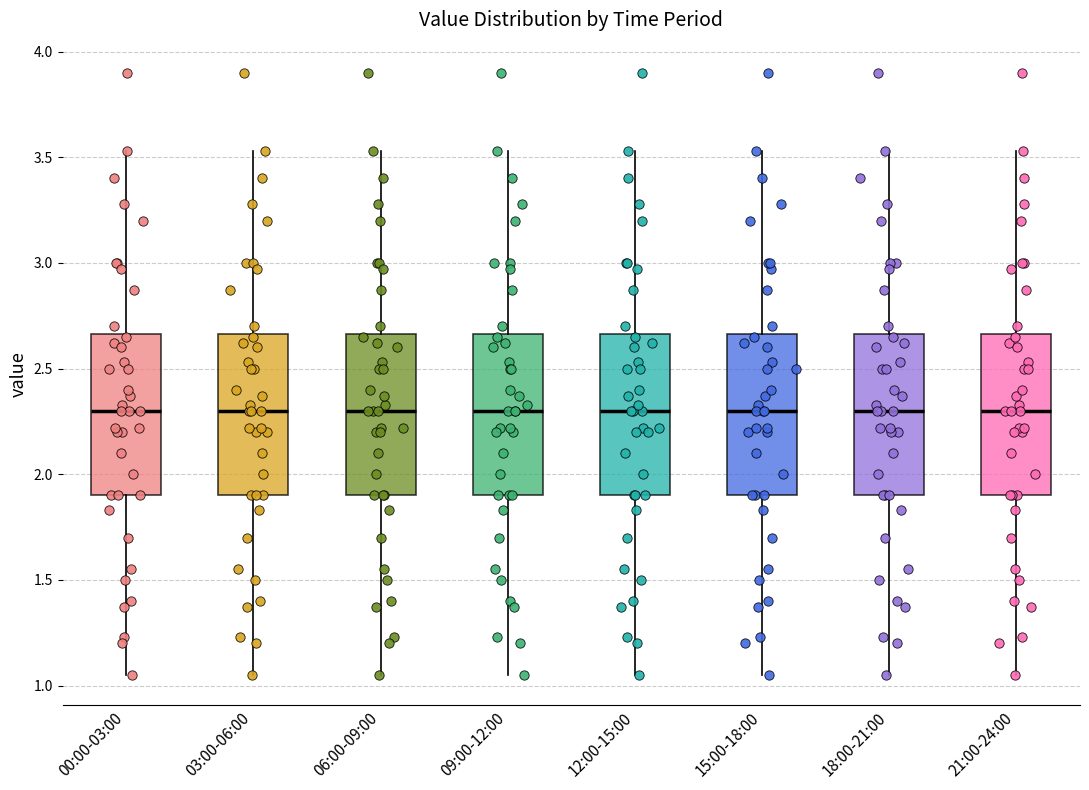

Reading left to right, transcribe this box plot: for each box, give where its median line is, the range the box spans, and where its two whiskers end, as read against the y-axis. The values are not printed on the chart, so give them approximately, as read against the axis.

00:00-03:00: median 2.30, box 1.90 to 2.65, whiskers 1.05 to 3.55
03:00-06:00: median 2.30, box 1.90 to 2.65, whiskers 1.05 to 3.55
06:00-09:00: median 2.30, box 1.90 to 2.65, whiskers 1.05 to 3.55
09:00-12:00: median 2.30, box 1.90 to 2.65, whiskers 1.05 to 3.55
12:00-15:00: median 2.30, box 1.90 to 2.65, whiskers 1.05 to 3.55
15:00-18:00: median 2.30, box 1.90 to 2.65, whiskers 1.05 to 3.55
18:00-21:00: median 2.30, box 1.90 to 2.65, whiskers 1.05 to 3.55
21:00-24:00: median 2.30, box 1.90 to 2.65, whiskers 1.05 to 3.55